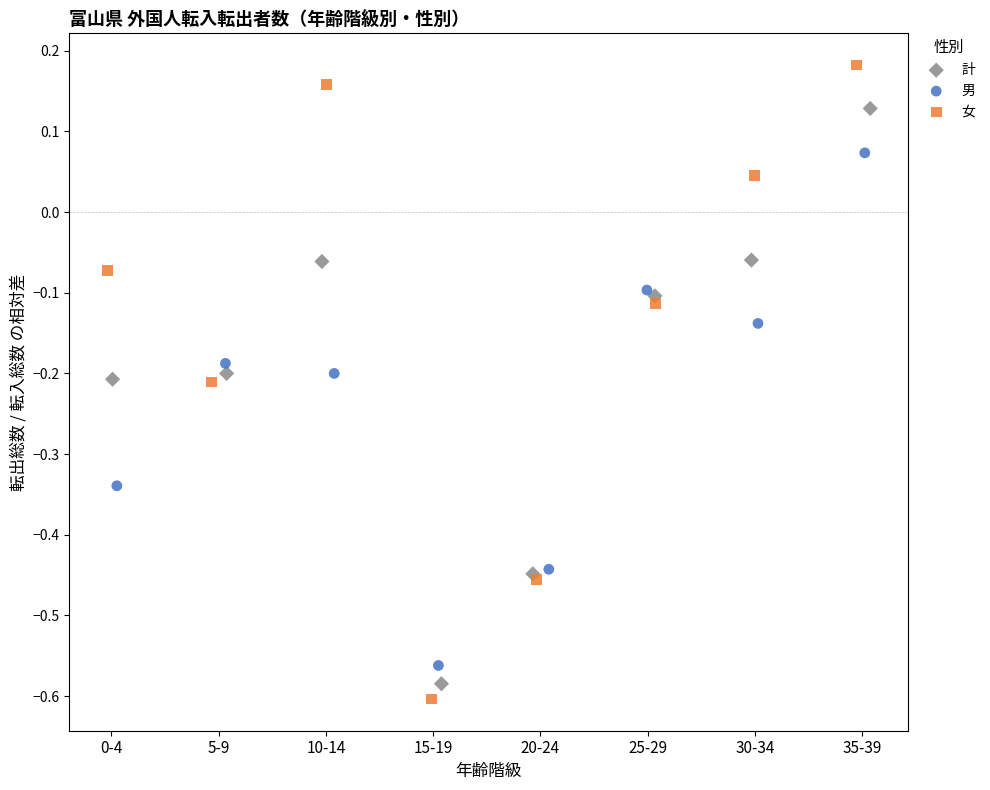

What are all the series names shown in the legend?

計, 男, 女